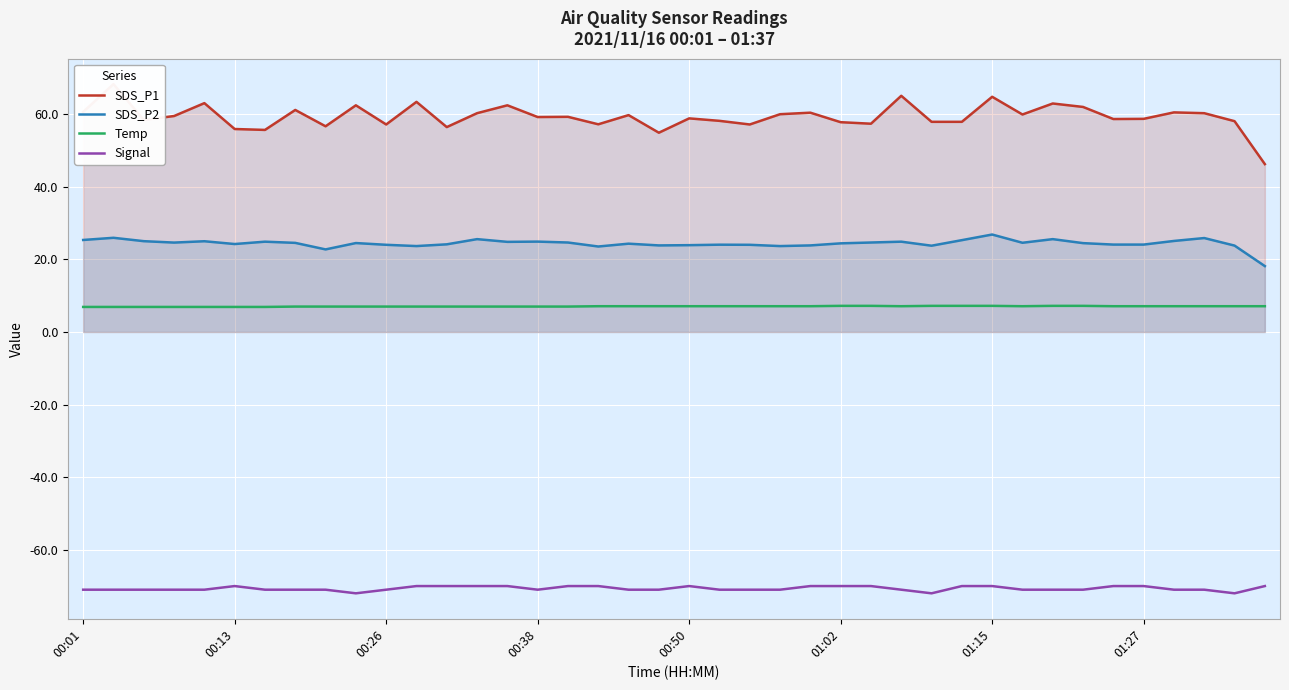

Is this an area chart (filled region under the line)?

No